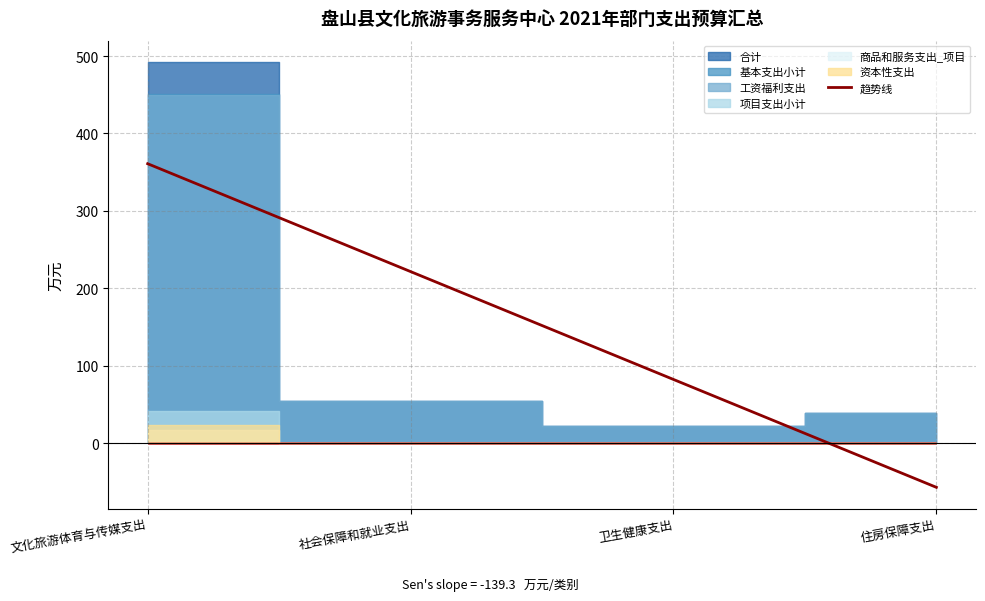

How many categories are shown in the chart?

4